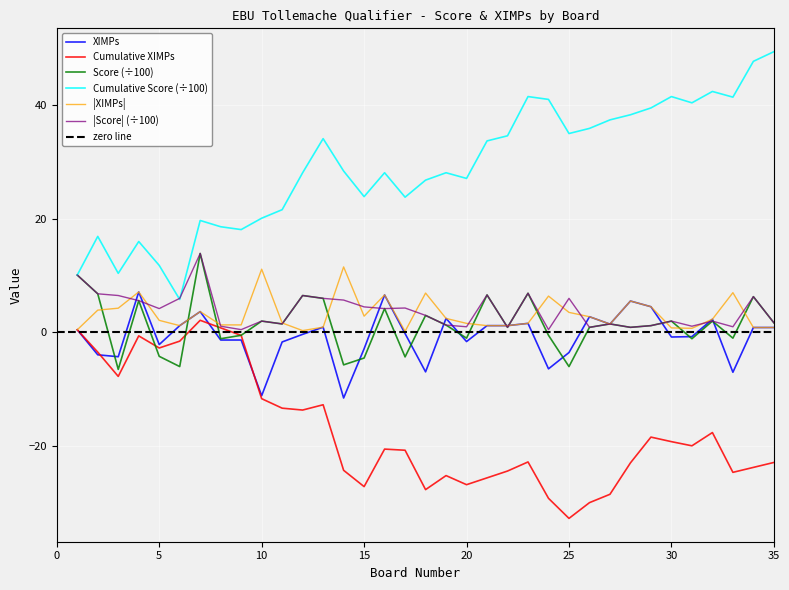

The Cumulative XIMPs series shows -32.7 at 25. True or false?

True